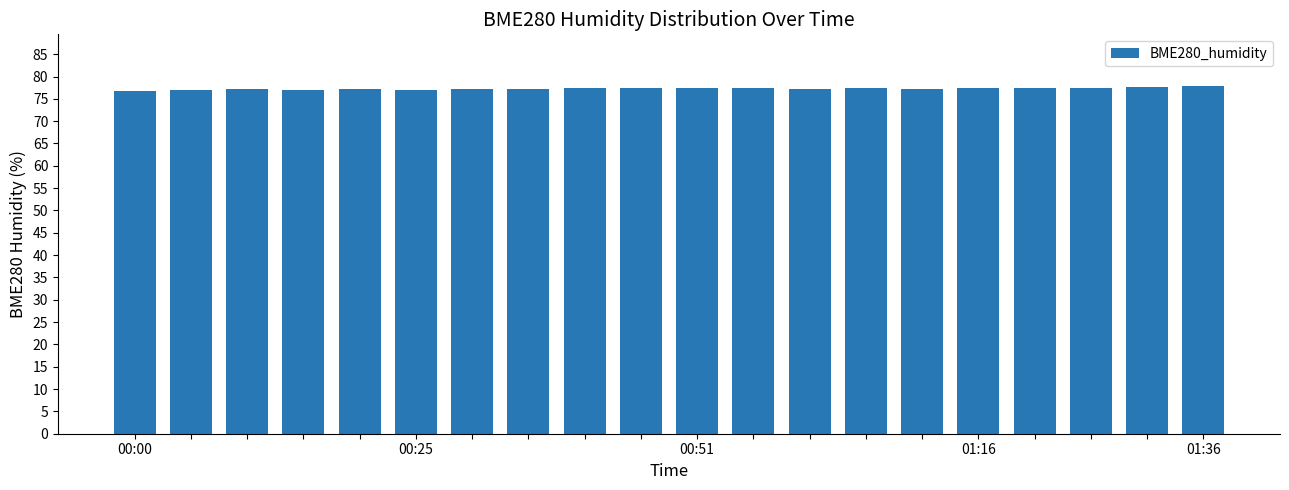

What is the minimum value shown in the chart?

76.8